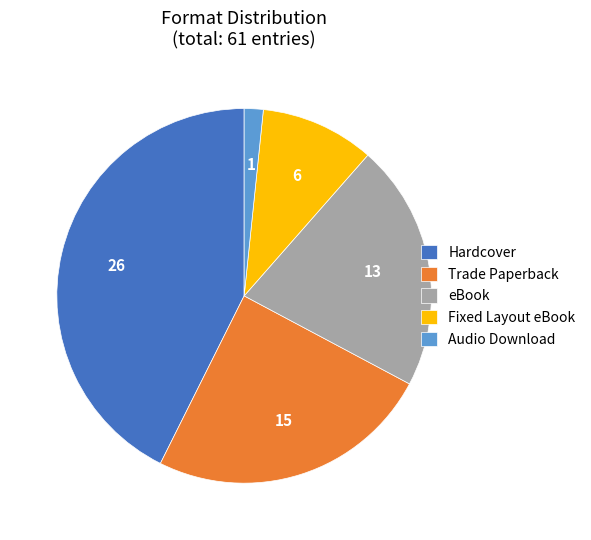

Is there a majority slice in this chart?

No